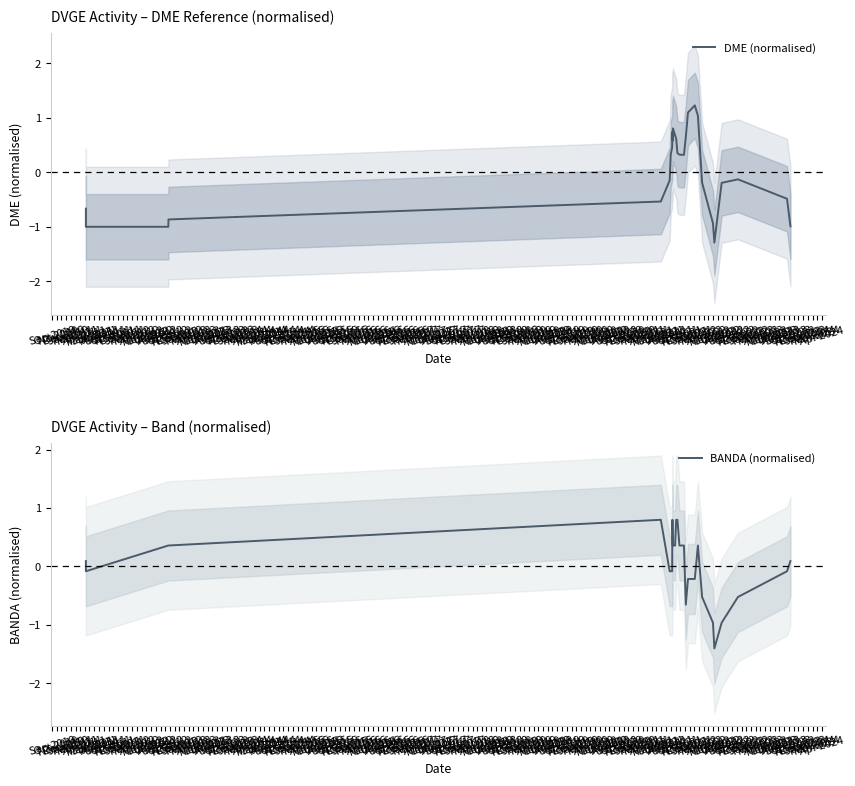

Which series has the largest total across all categories?

DME (normalised)